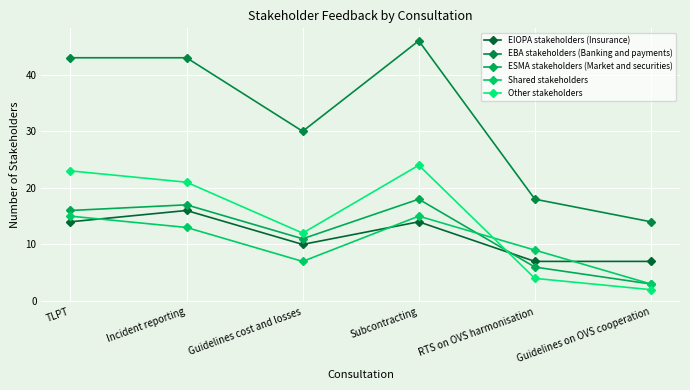

Reading left to right, transcribe all the data shown in this chart.

EIOPA stakeholders (Insurance): TLPT=14	Incident reporting=16	Guidelines cost and losses=10	Subcontracting=14	RTS on OVS harmonisation=7	Guidelines on OVS cooperation=7
EBA stakeholders (Banking and payments): TLPT=43	Incident reporting=43	Guidelines cost and losses=30	Subcontracting=46	RTS on OVS harmonisation=18	Guidelines on OVS cooperation=14
ESMA stakeholders (Market and securities): TLPT=16	Incident reporting=17	Guidelines cost and losses=11	Subcontracting=18	RTS on OVS harmonisation=6	Guidelines on OVS cooperation=3
Shared stakeholders: TLPT=15	Incident reporting=13	Guidelines cost and losses=7	Subcontracting=15	RTS on OVS harmonisation=9	Guidelines on OVS cooperation=3
Other stakeholders: TLPT=23	Incident reporting=21	Guidelines cost and losses=12	Subcontracting=24	RTS on OVS harmonisation=4	Guidelines on OVS cooperation=2